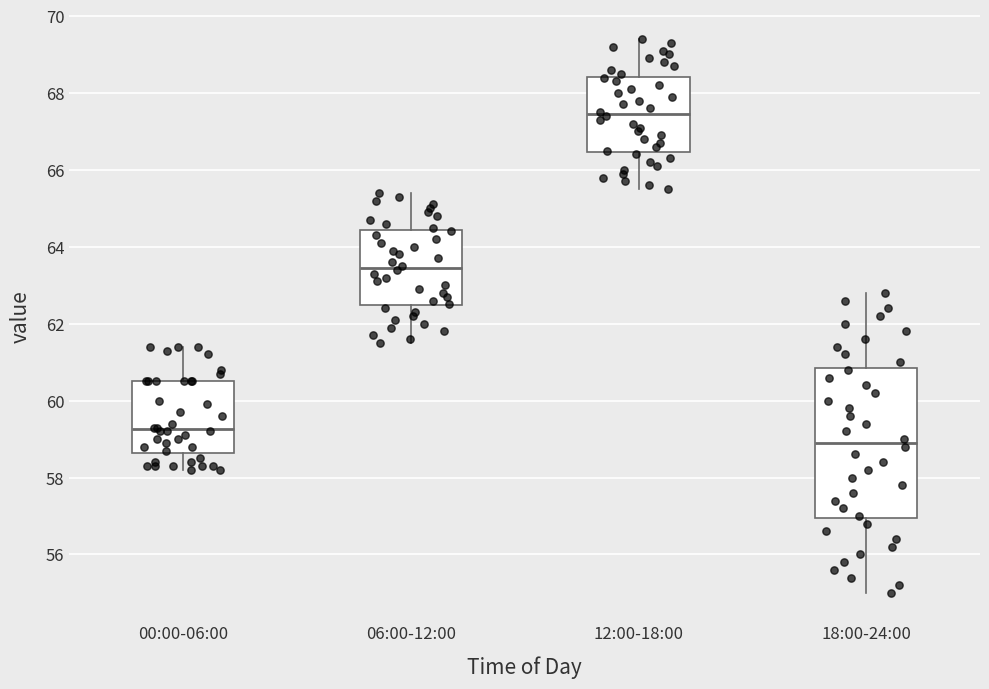

Which box is the tallest, from its lower edge to its upper edge?

18:00-24:00